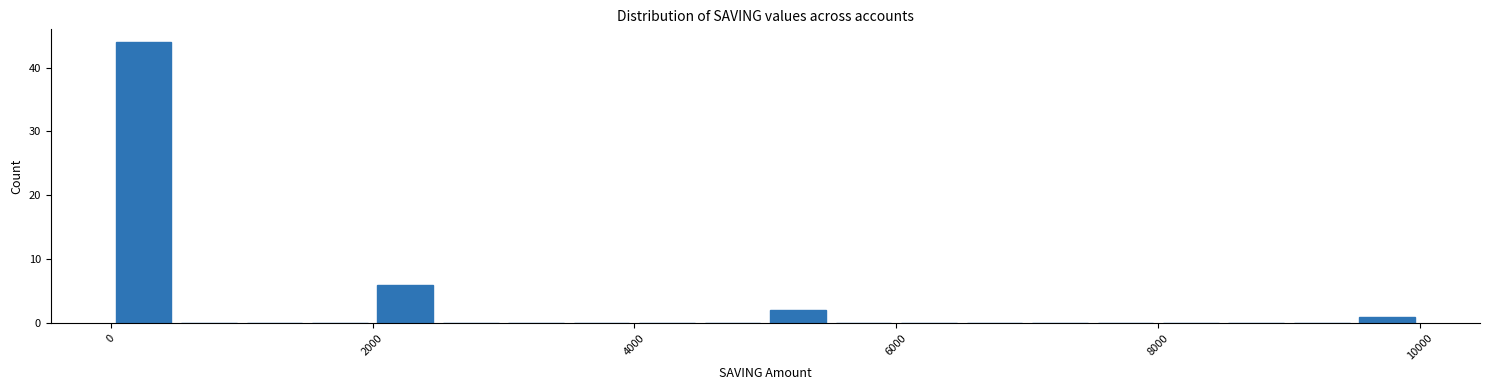

Around what value on the x-axis is the tallest bar? Give the approximate position of its centre, as read against the axis.

200